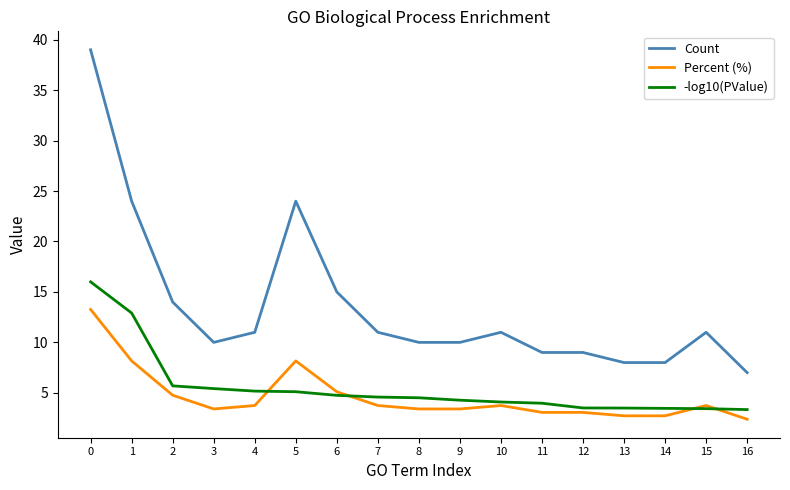

True or false: Percent (%) and -log10(PValue) cross at least once.

True